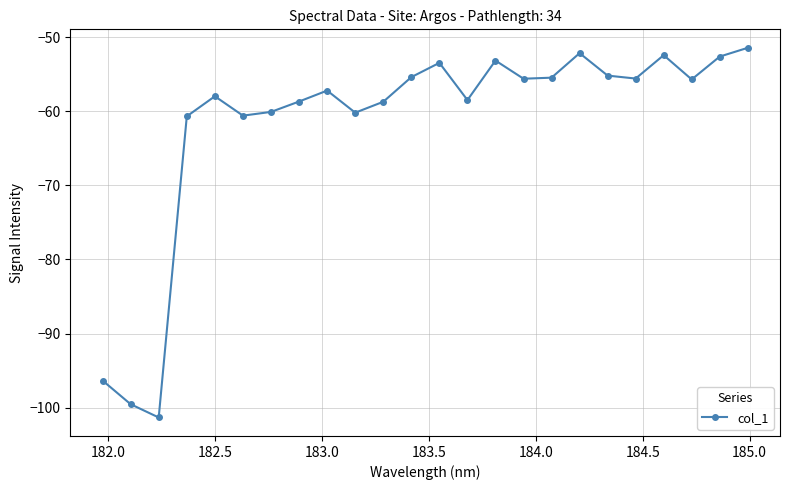

What is the value of the 1st point from the left?

-96.3